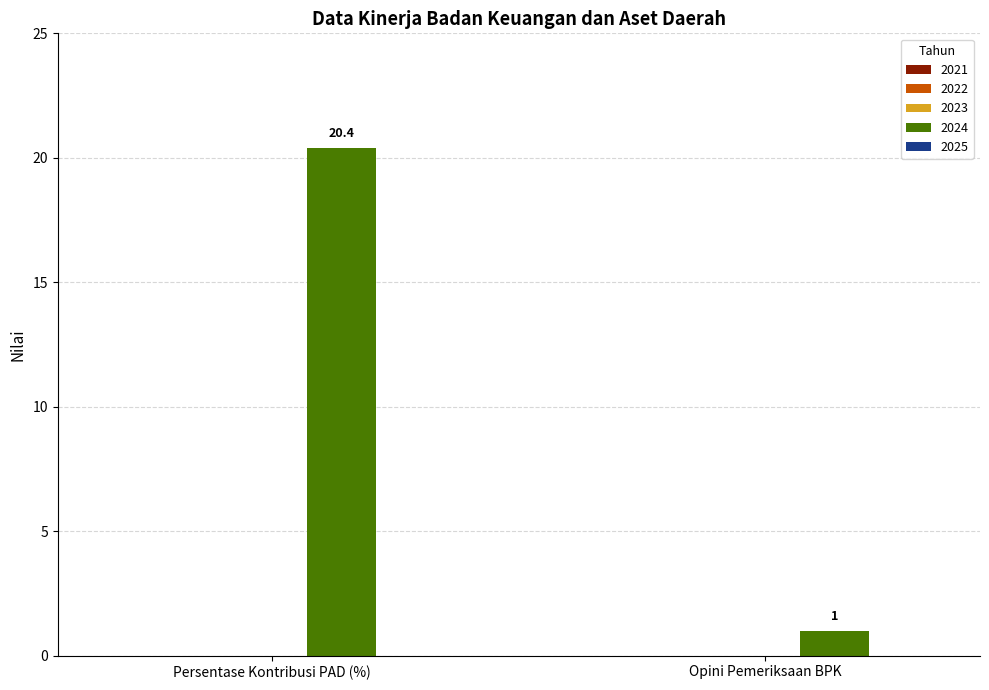

Rank the categories by value from lowest to highest.

Opini Pemeriksaan BPK, Persentase Kontribusi PAD (%)